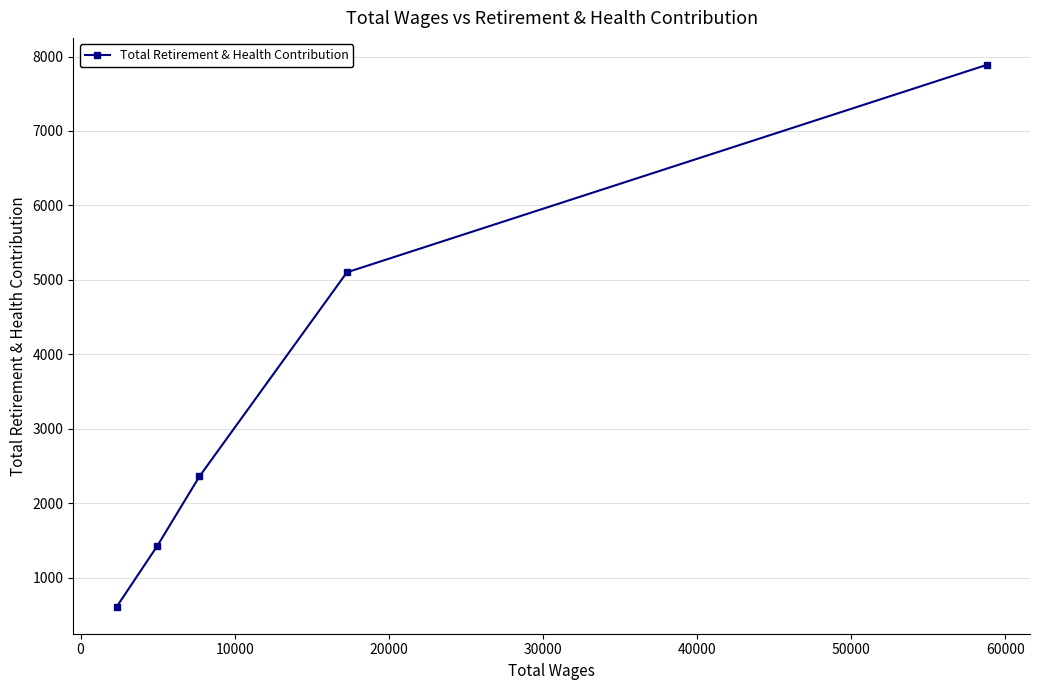

What is the value of the 1st point from the left?

609